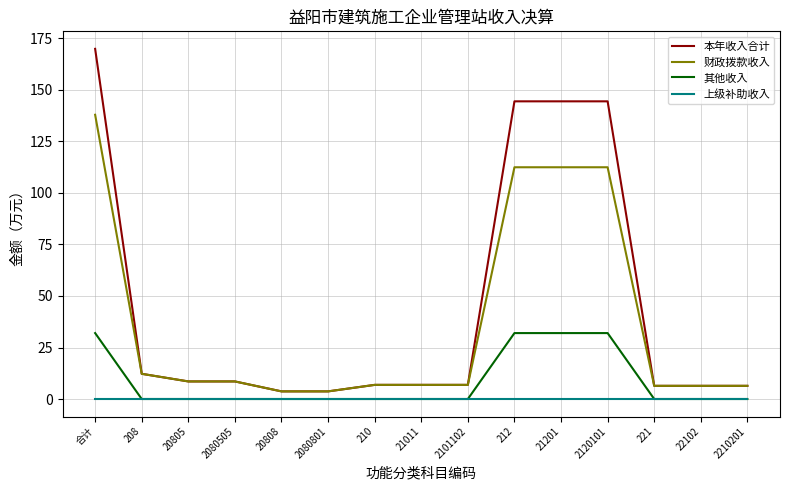

At which category does the chart reach its peak across all series?

合计